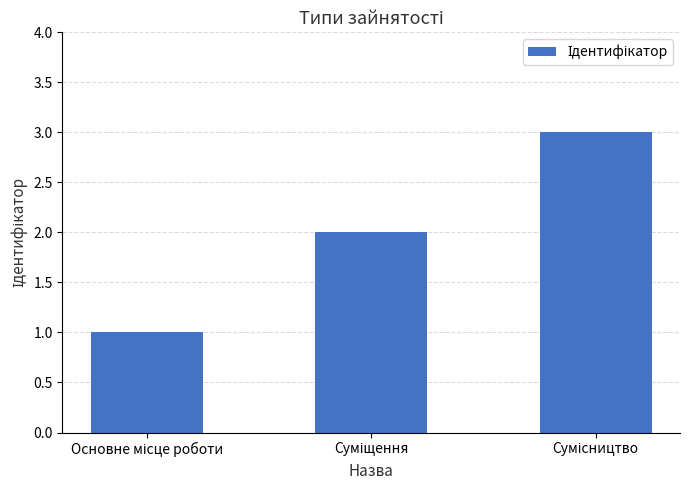

What is the minimum value shown in the chart?

1